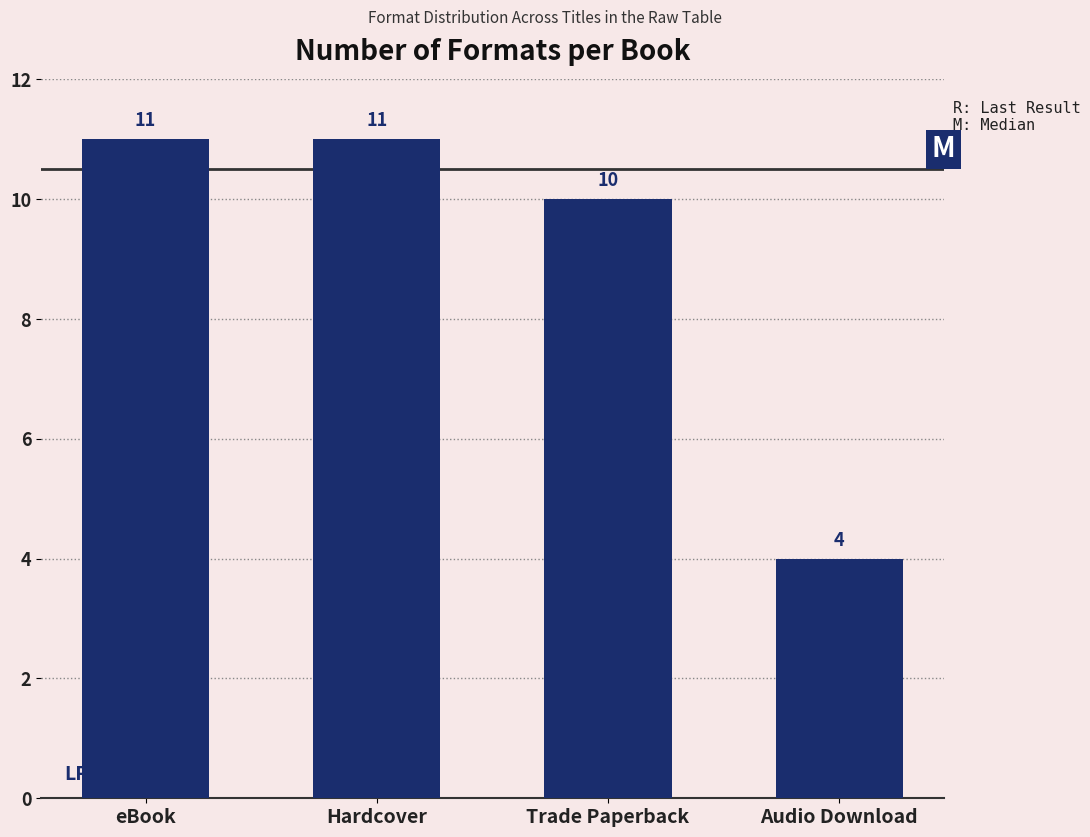

What is the greatest value displayed?

11